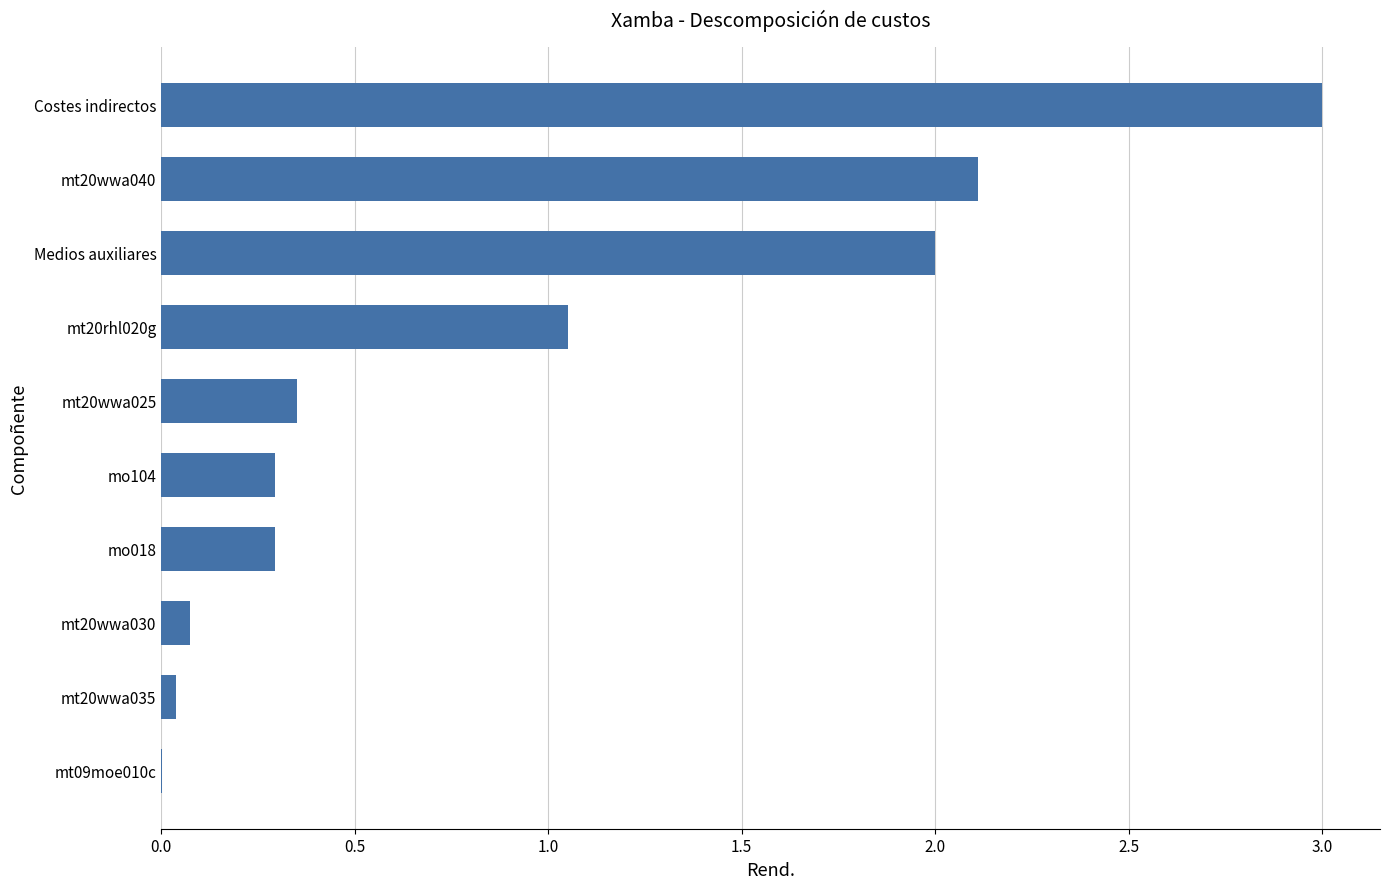

What is the sum of all values?

9.2